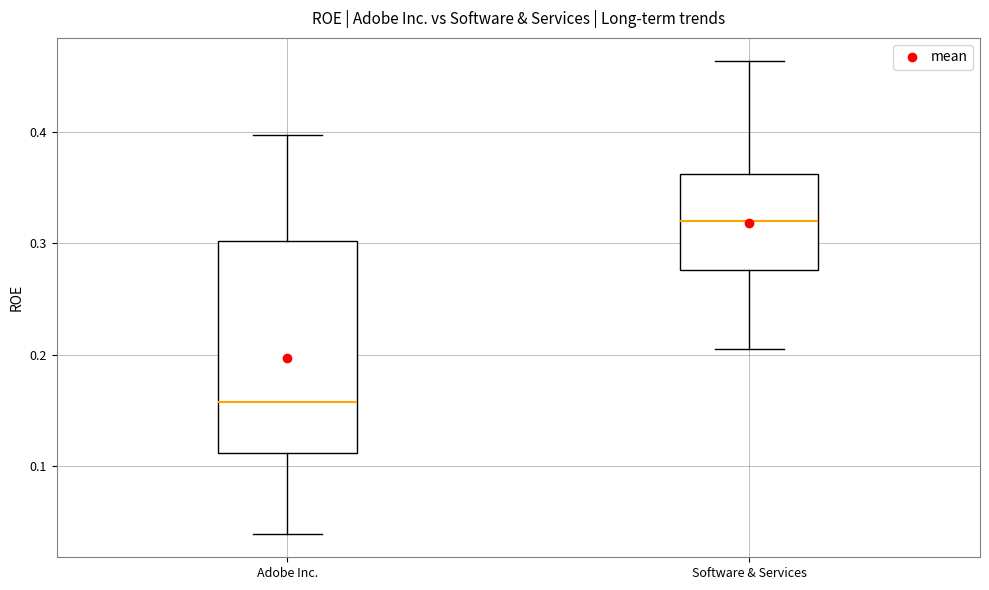

Which box's median line is the lowest?

Adobe Inc.